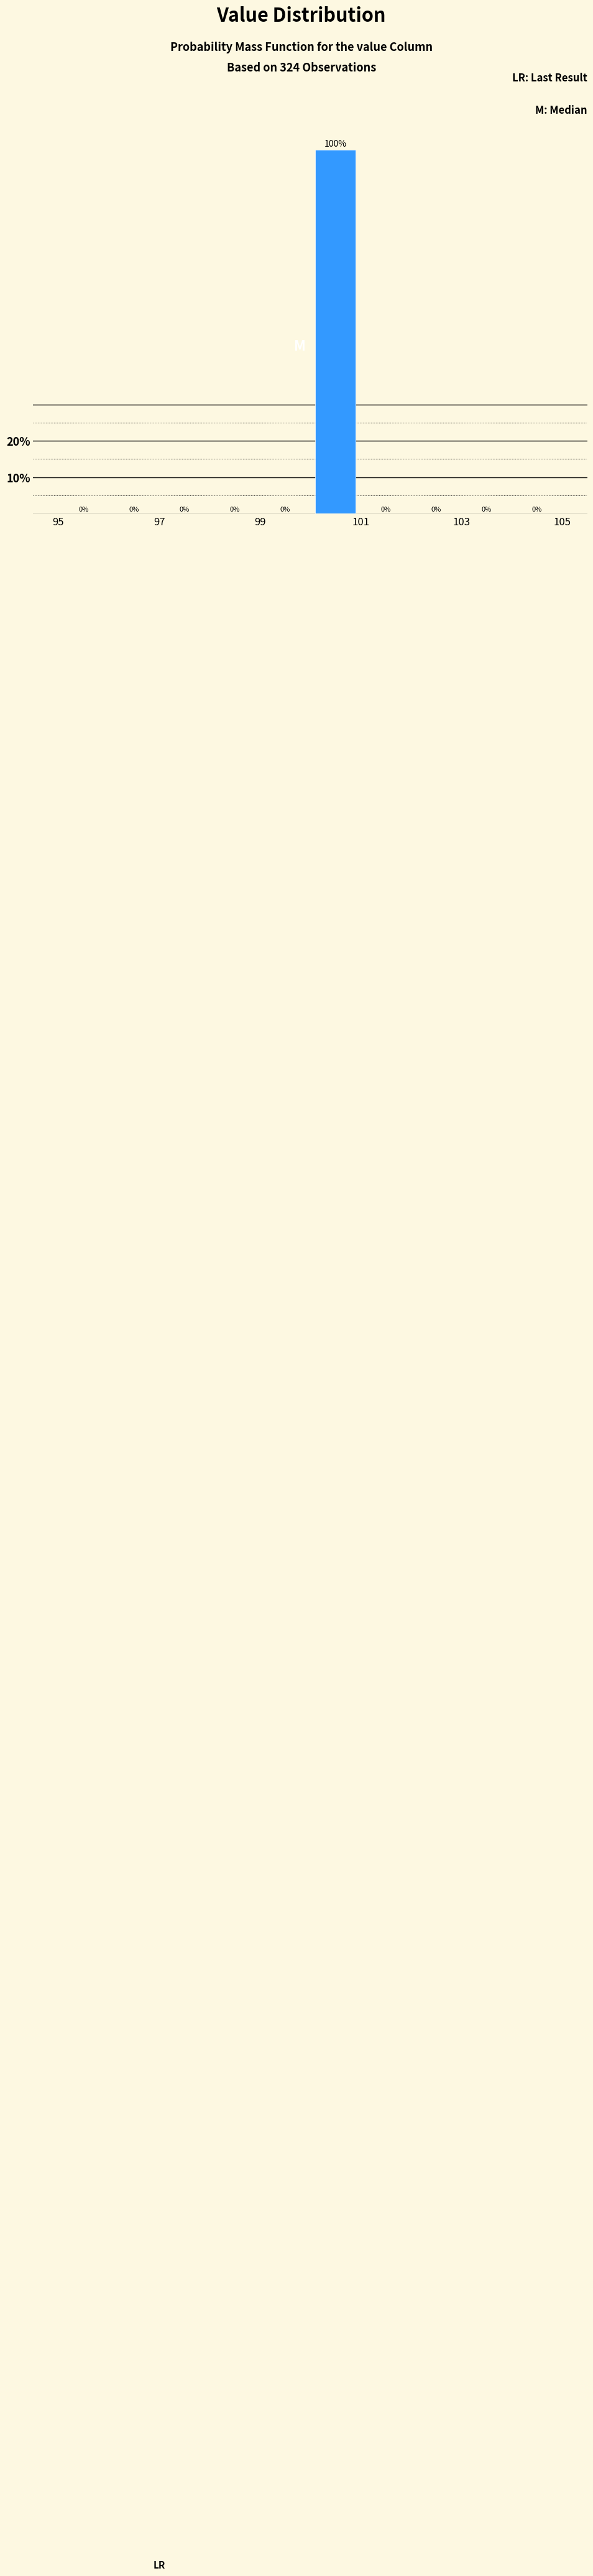

Reading left to right, transcribe this chart: for each bar, give the range it covers on the x-axis and its height.

95 to 96: 0
96 to 97: 0
97 to 98: 0
98 to 99: 0
99 to 100: 0
100 to 101: 100
101 to 102: 0
102 to 103: 0
103 to 104: 0
104 to 105: 0